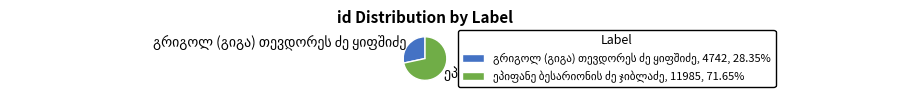

Is there a majority slice in this chart?

Yes